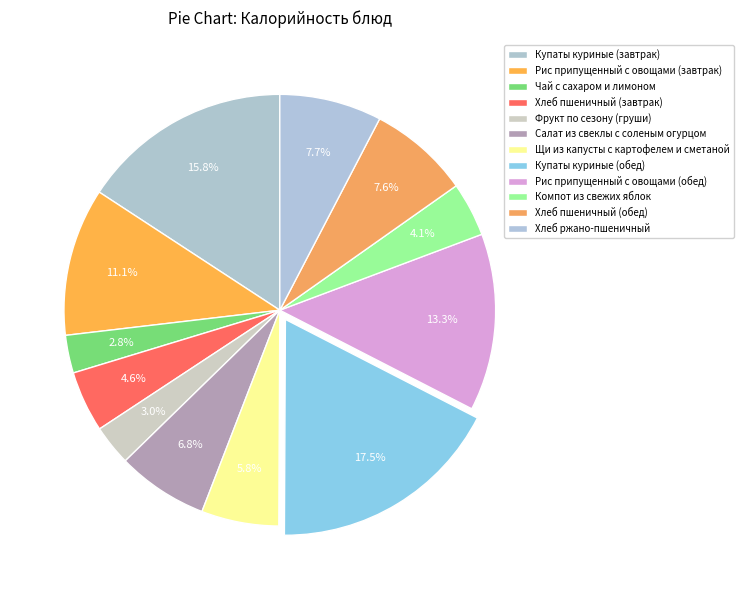

Count the number of slices in the pie.

12